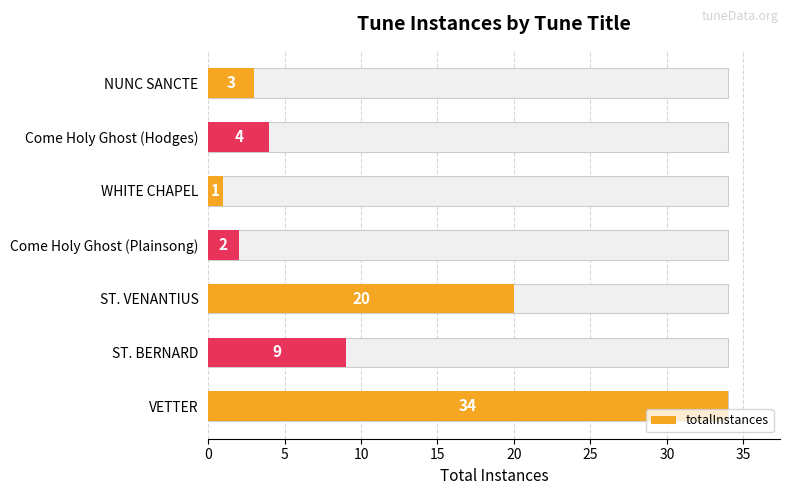

What is the smallest value displayed?

1